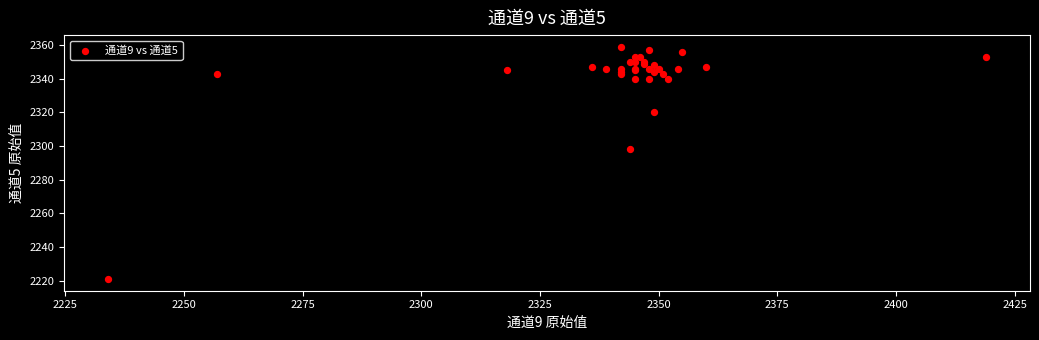

What Y value in the scatter plot is closest to 2290?

2298